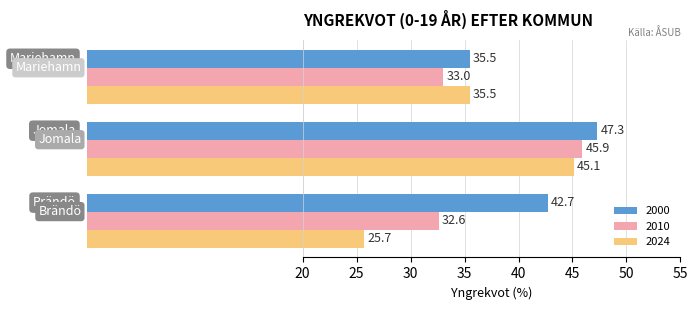

What is the minimum value shown in the chart?

25.7